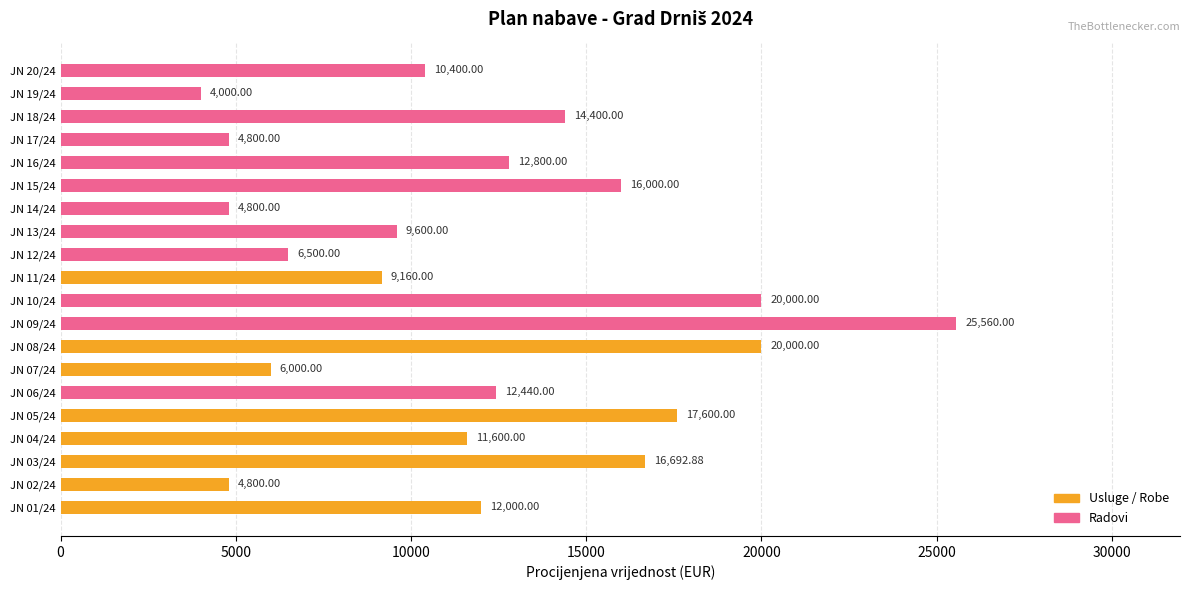

Are the bars grouped side by side (vs. stacked)?

No